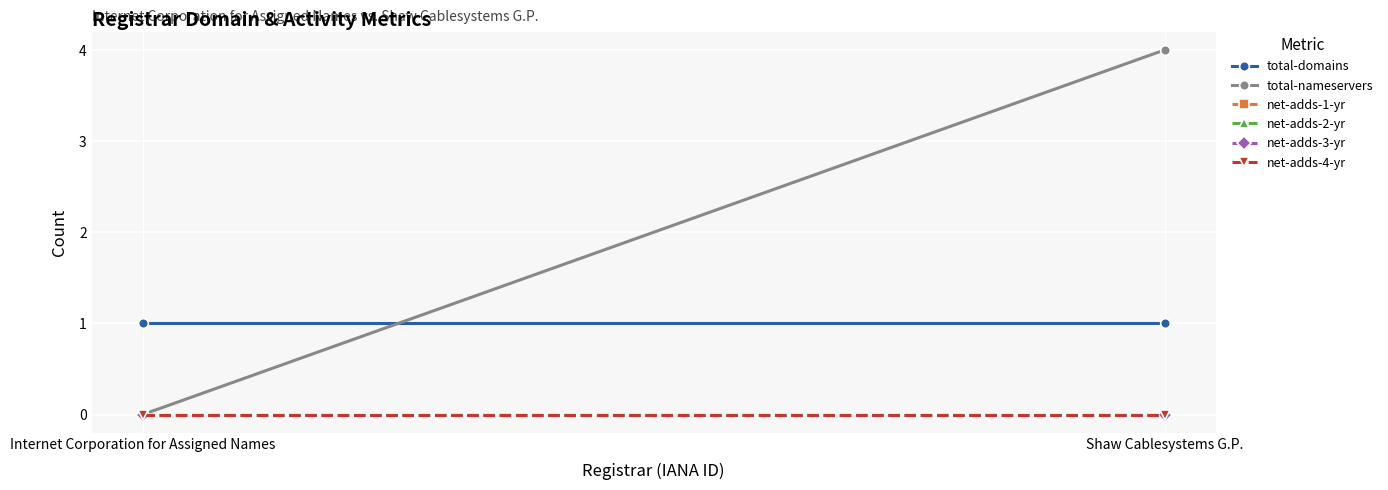

Is the value of net-adds-4-yr at Internet Corporation for Assigned Names greater than the value of total-nameservers at Internet Corporation for Assigned Names?

No